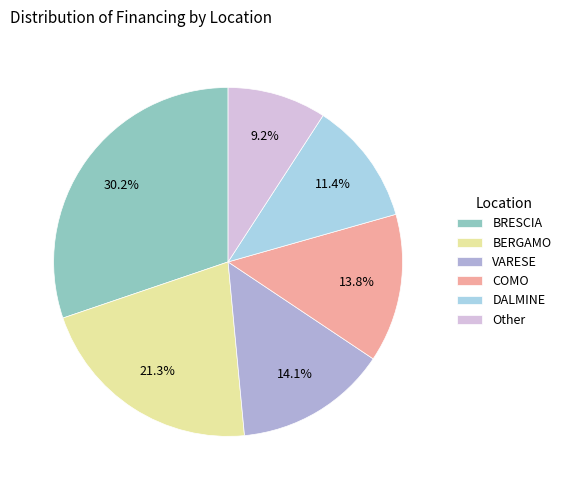

Is there any slice that represents more than half of the pie?

No